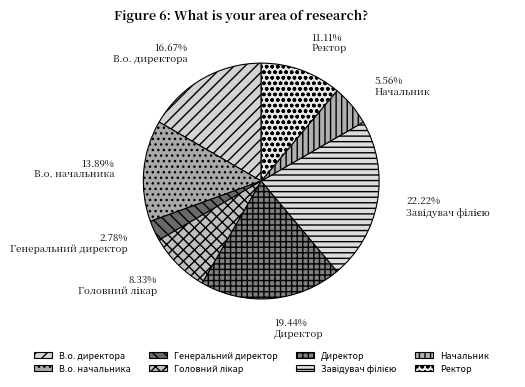

To the nearest percent, what is the average slice percentage?

12%